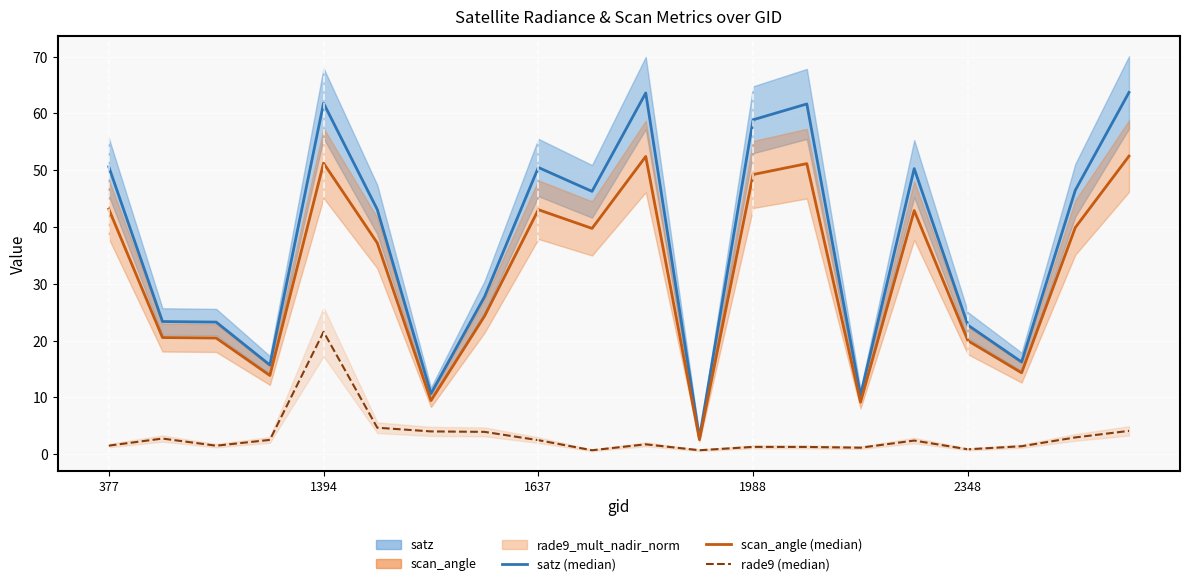

Rank the series by their average value, from lowest to highest.

rade9 (median), scan_angle (median), satz (median)